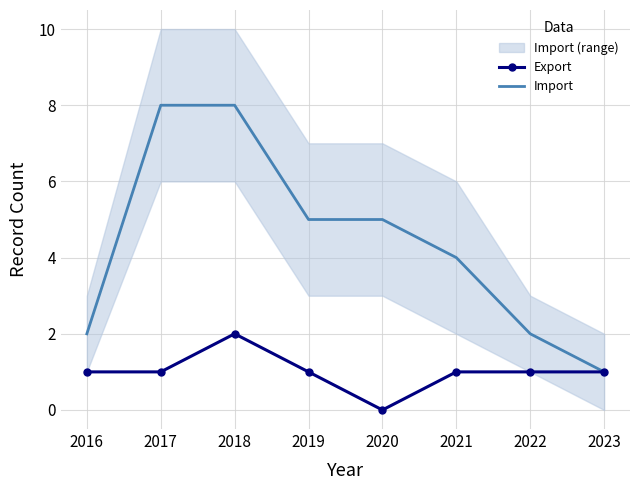

What is the difference between the highest and lowest values at 2019?

4